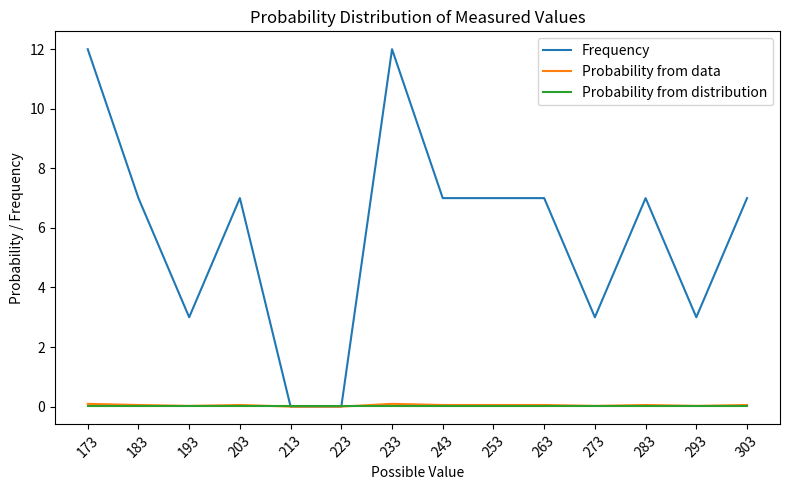

What is the sum of the Probability from data values at 263 and 223?

0.1